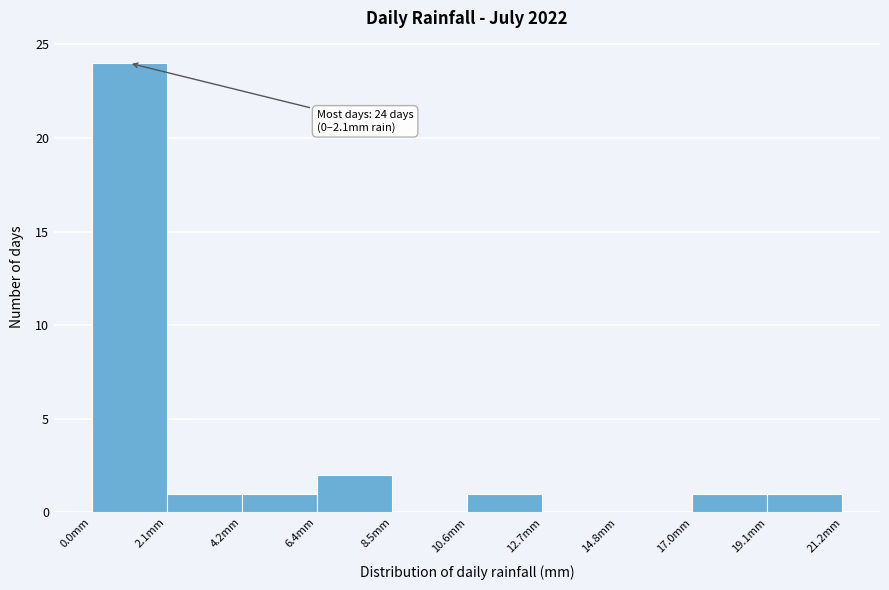

Which range on the x-axis has the tallest bar?

0.0 to 2.0